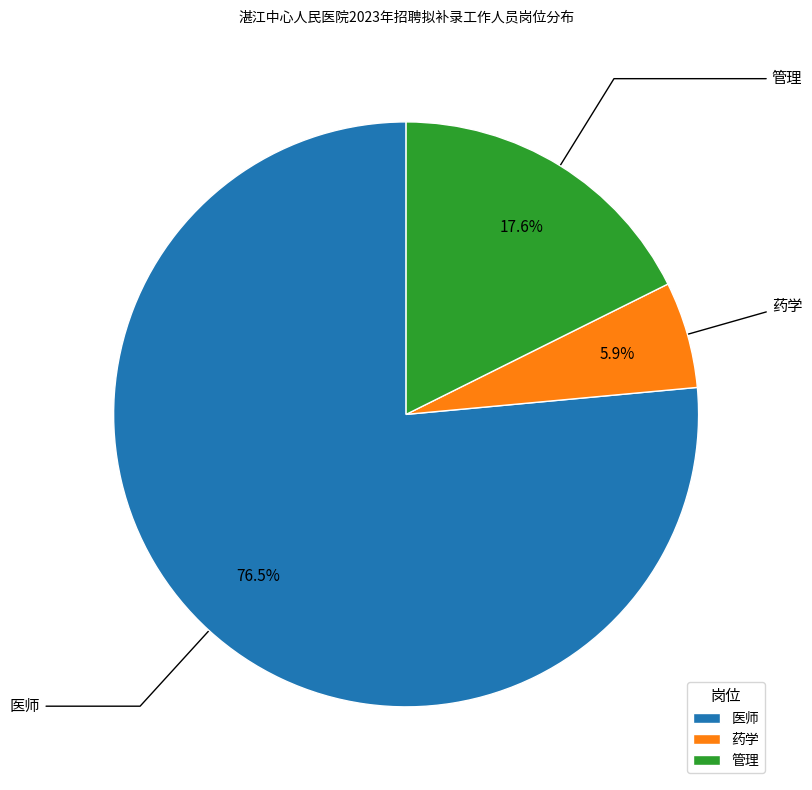

How many segments does this pie chart have?

3